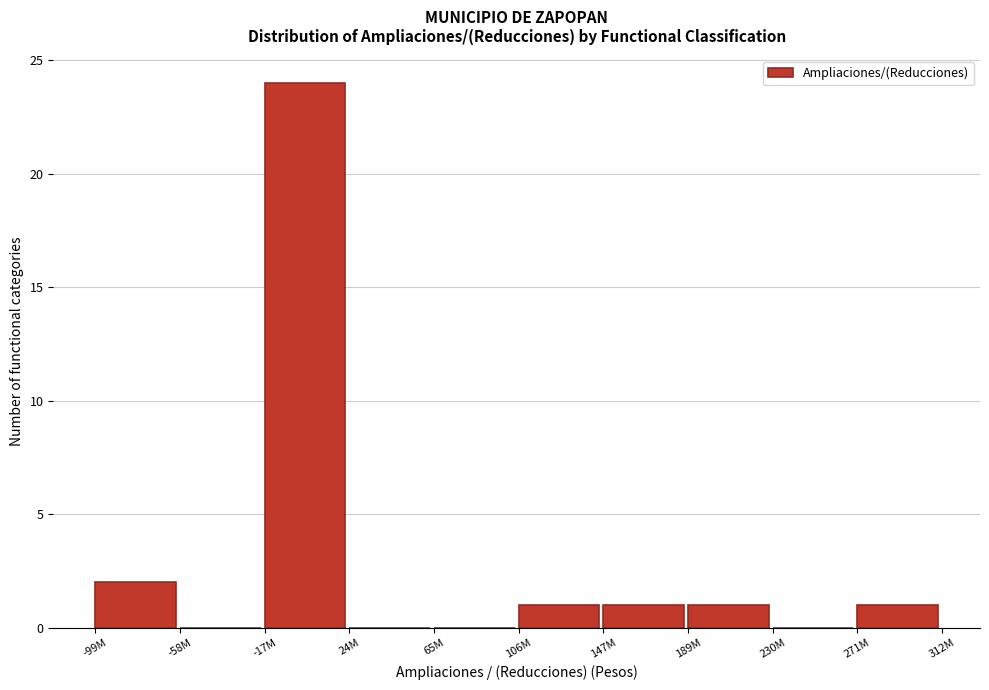

Reading left to right, transcribe all the data shown in this chart.

-99M=2	-58M=0	-17M=24	24M=0	65M=0	106M=1	147M=1	189M=1	230M=0	271M=1